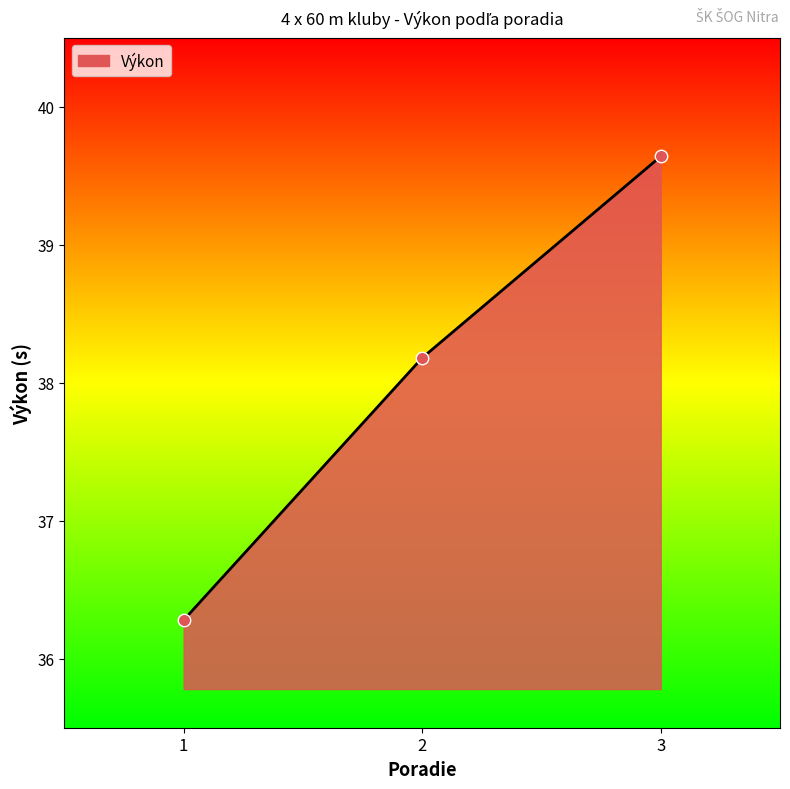

What is the change in value from 1 to 3?

+3.4